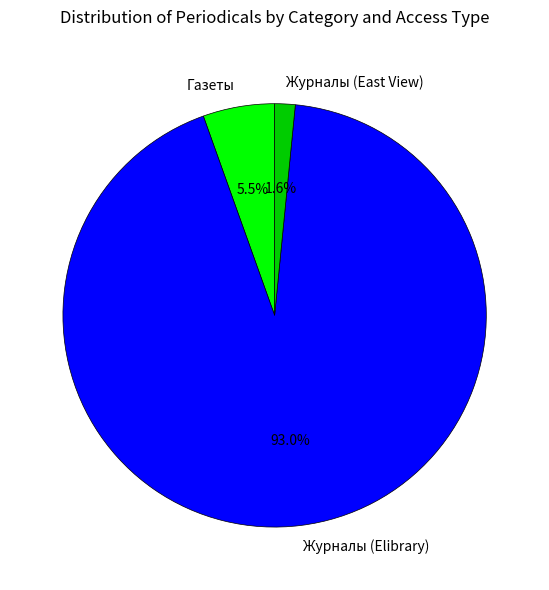

True or false: Газеты accounts for 11% of the total.

False